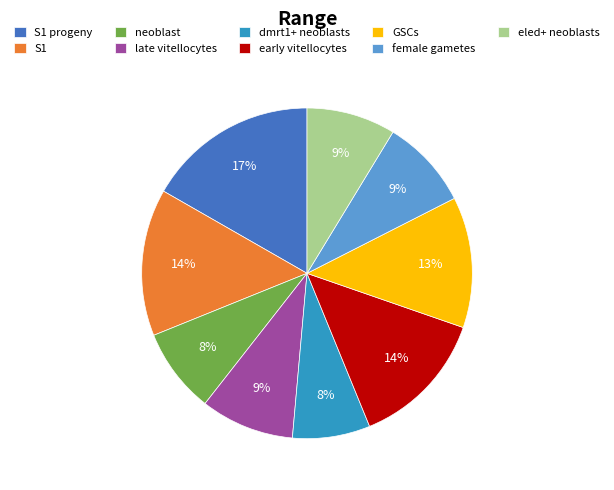

The eled+ neoblasts slice represents 9% of the pie. True or false?

True